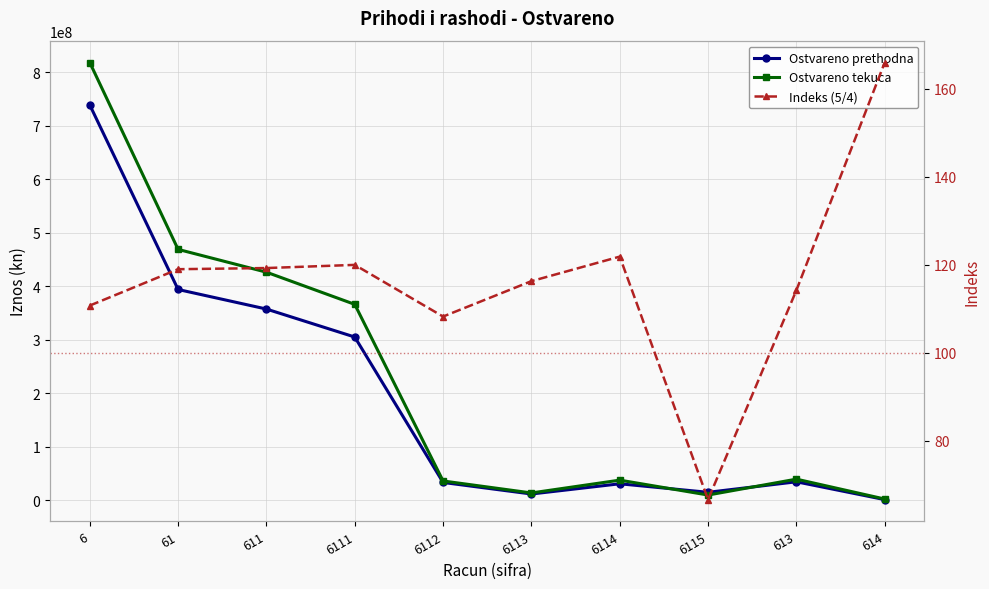

Rank the series at 6 from highest to lowest value.

Ostvareno tekuca, Ostvareno prethodna, Indeks (5/4)